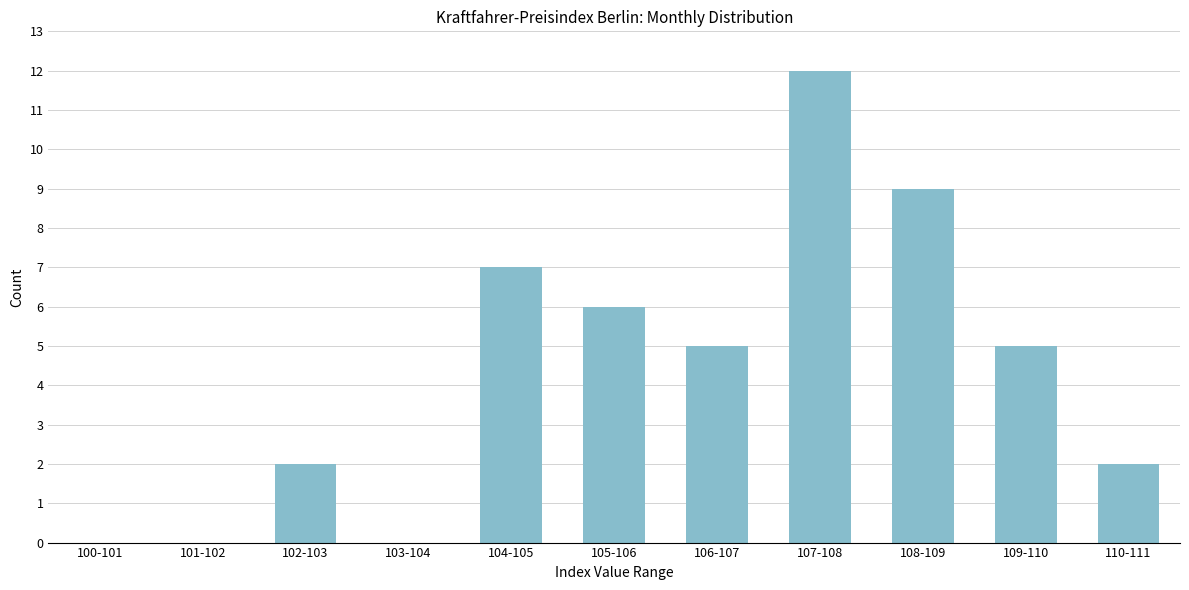

Reading right to left, what are all the values shown in this chart?

110-111=2	109-110=5	108-109=9	107-108=12	106-107=5	105-106=6	104-105=7	103-104=0	102-103=2	101-102=0	100-101=0